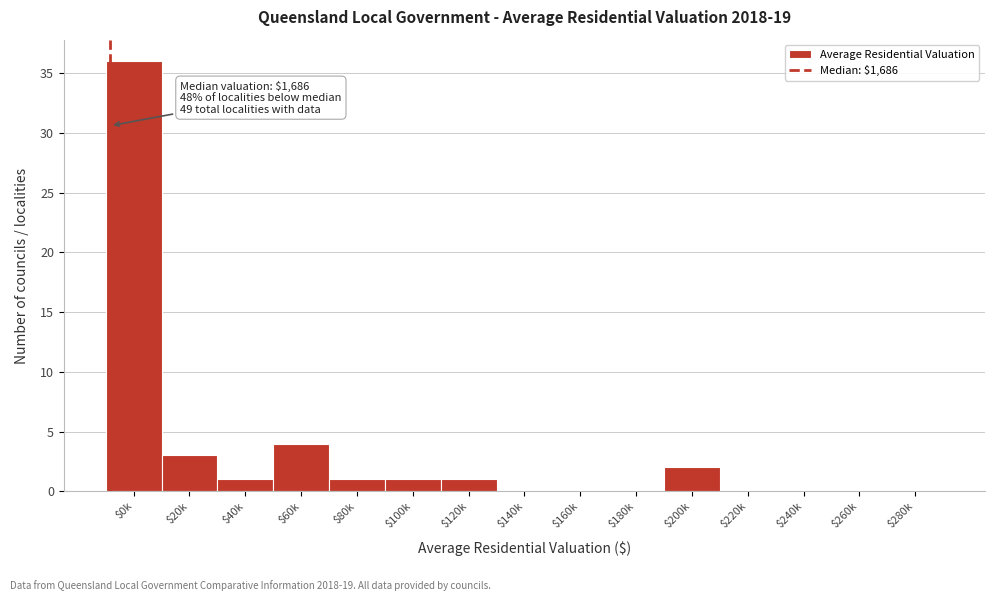

What is the sum of all values?

49